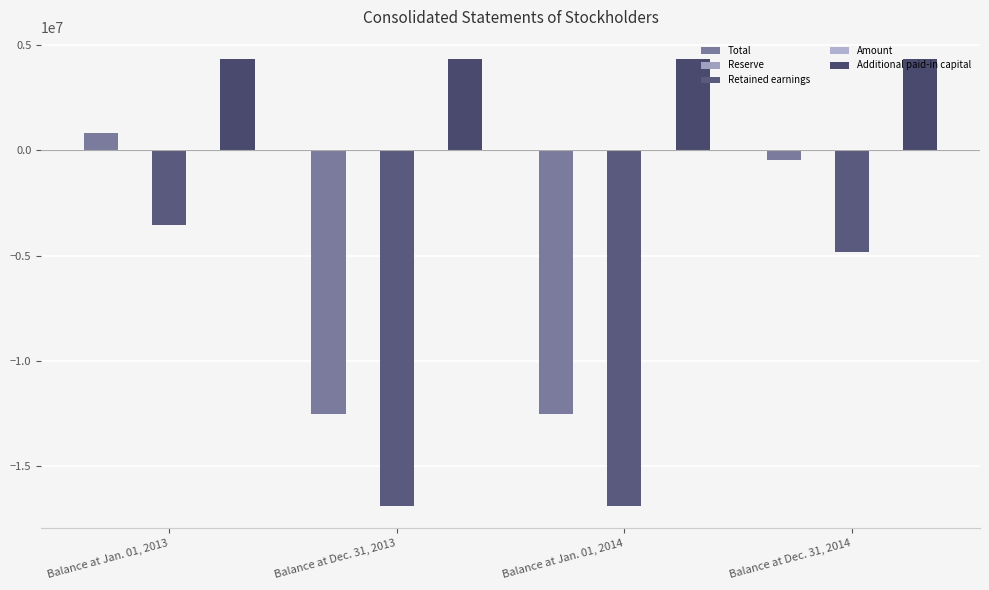

Is the value of Total at Balance at Jan. 01, 2013 greater than the value of Additional paid-in capital at Balance at Dec. 31, 2013?

No